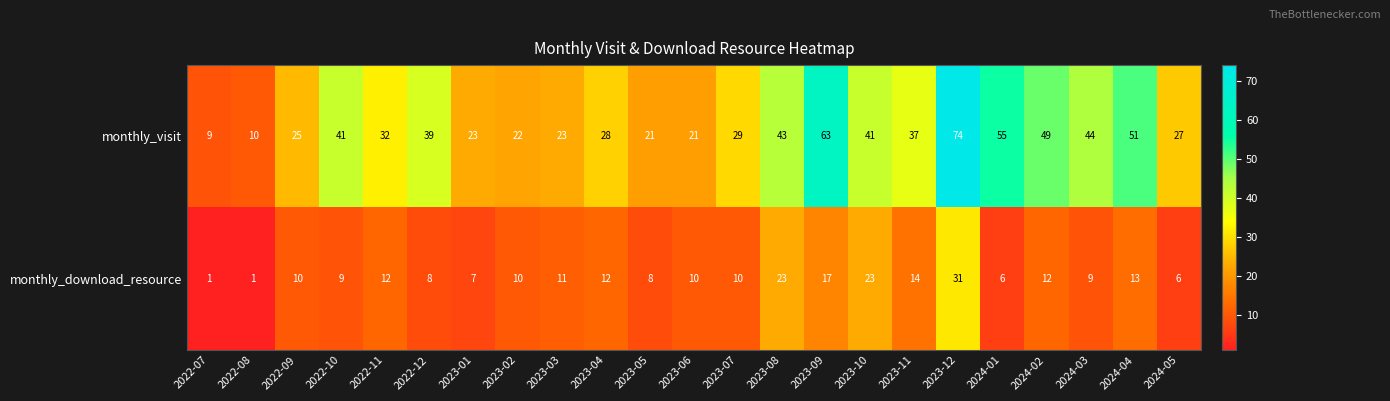

Which series has the widest spread of values?

monthly_visit